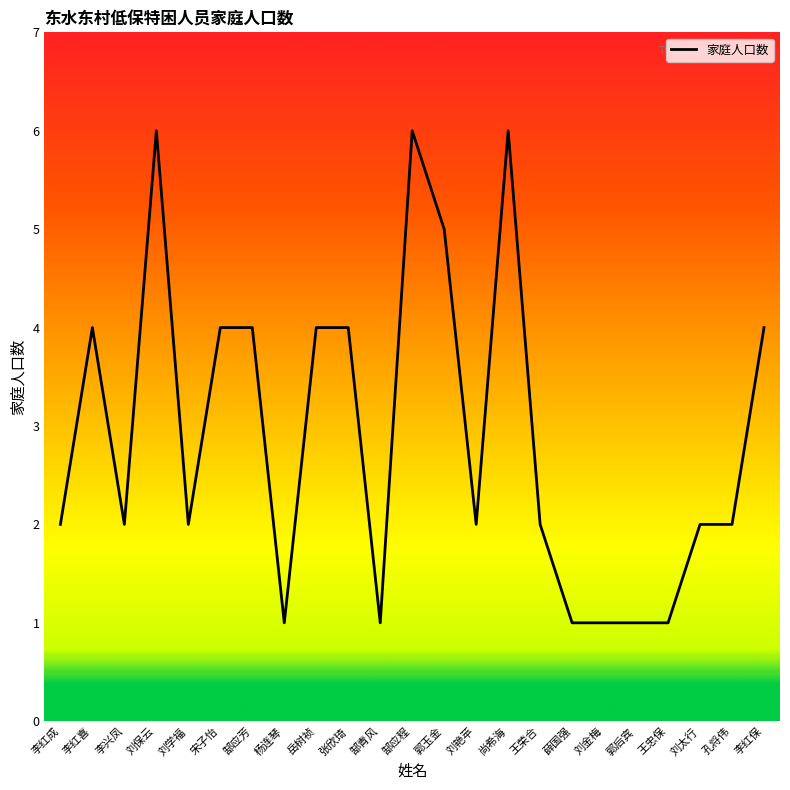

What is the greatest value displayed?

6